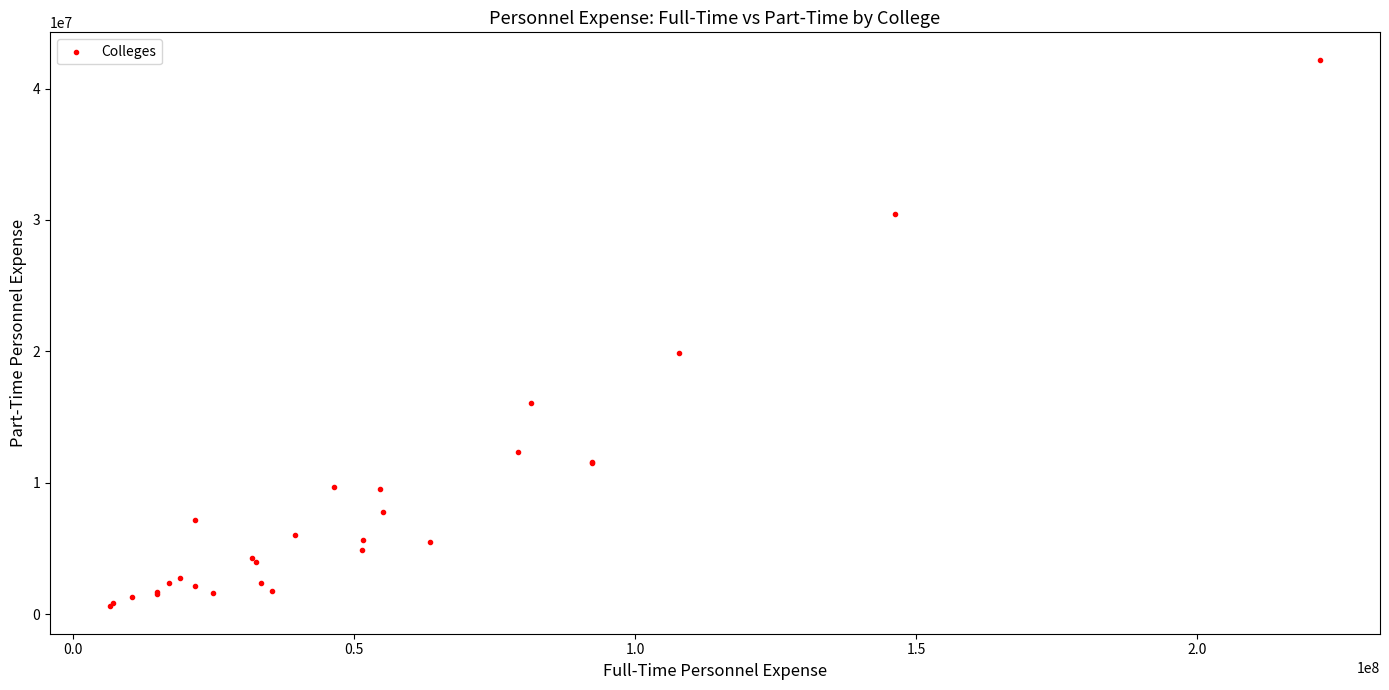

What Y value in the scatter plot is closest to 21389854?

19831825.0